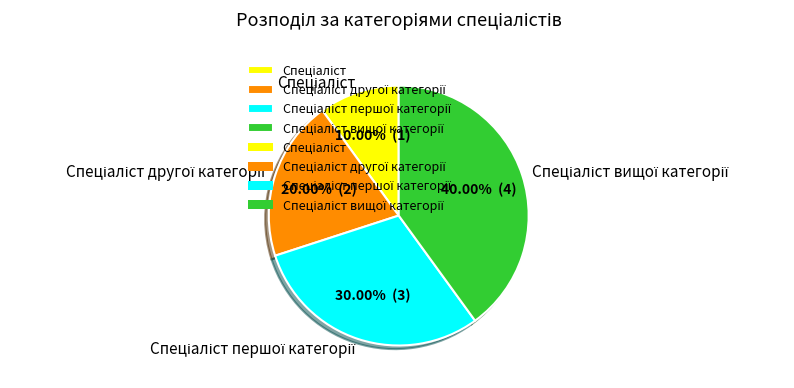

Is there any slice that represents more than half of the pie?

No